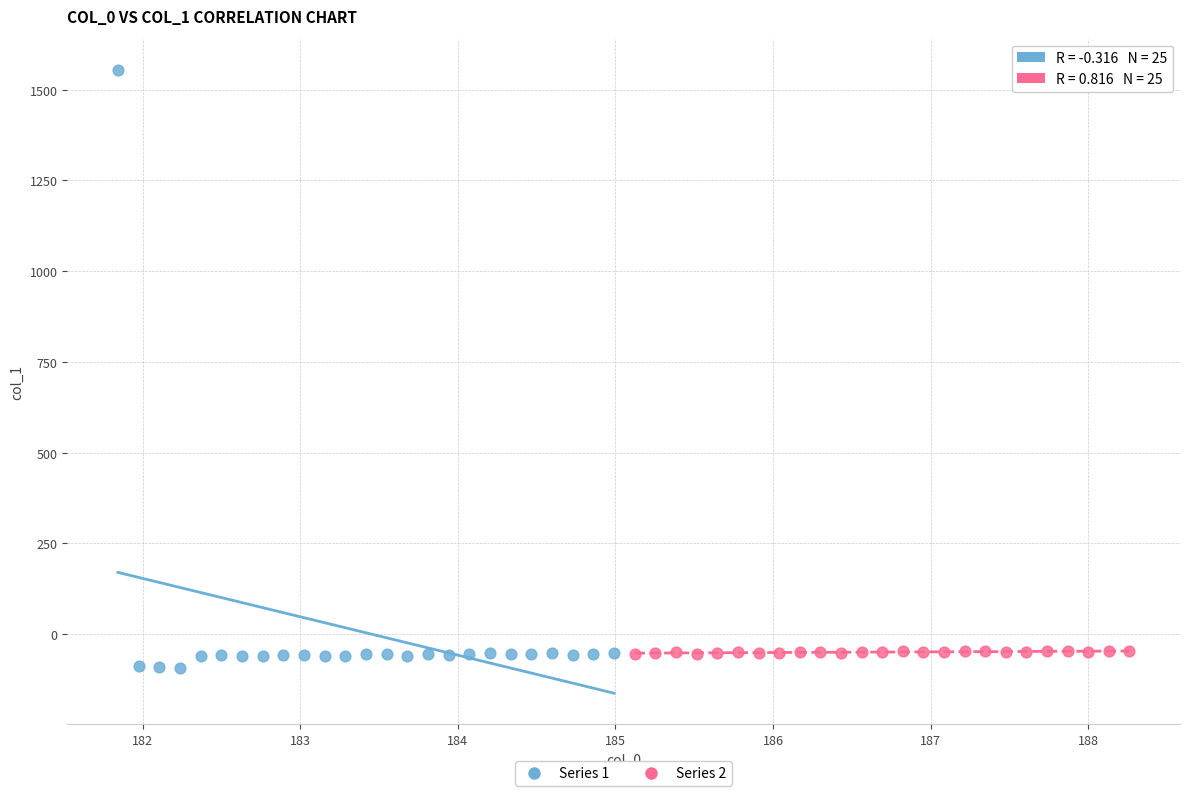

Which series has the largest Y range (max minus min)?

Series 1